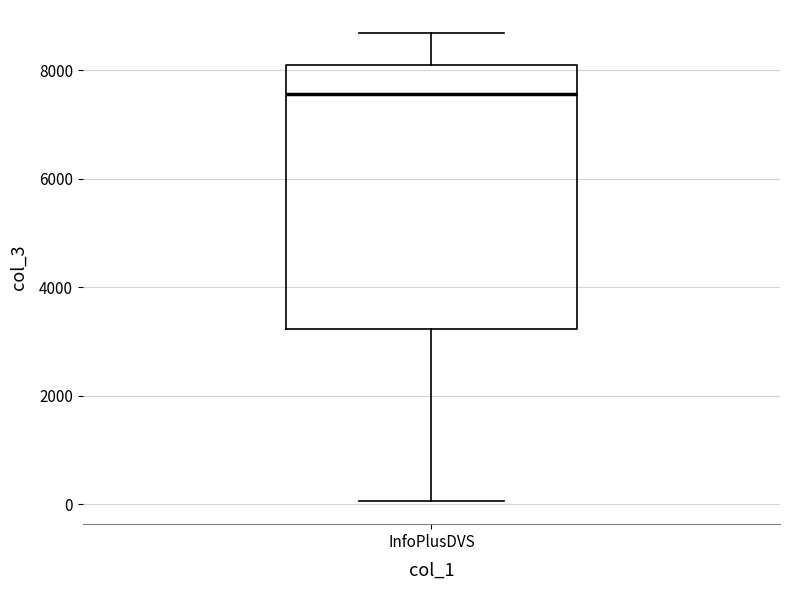

Read this box plot against the y-axis: the position of the median line, the range covered by the box, and the ends of both whiskers. The values are not printed on the chart, so give them approximately, as read against the axis.

median 7600, box 3200 to 8000, whiskers 0 to 8600